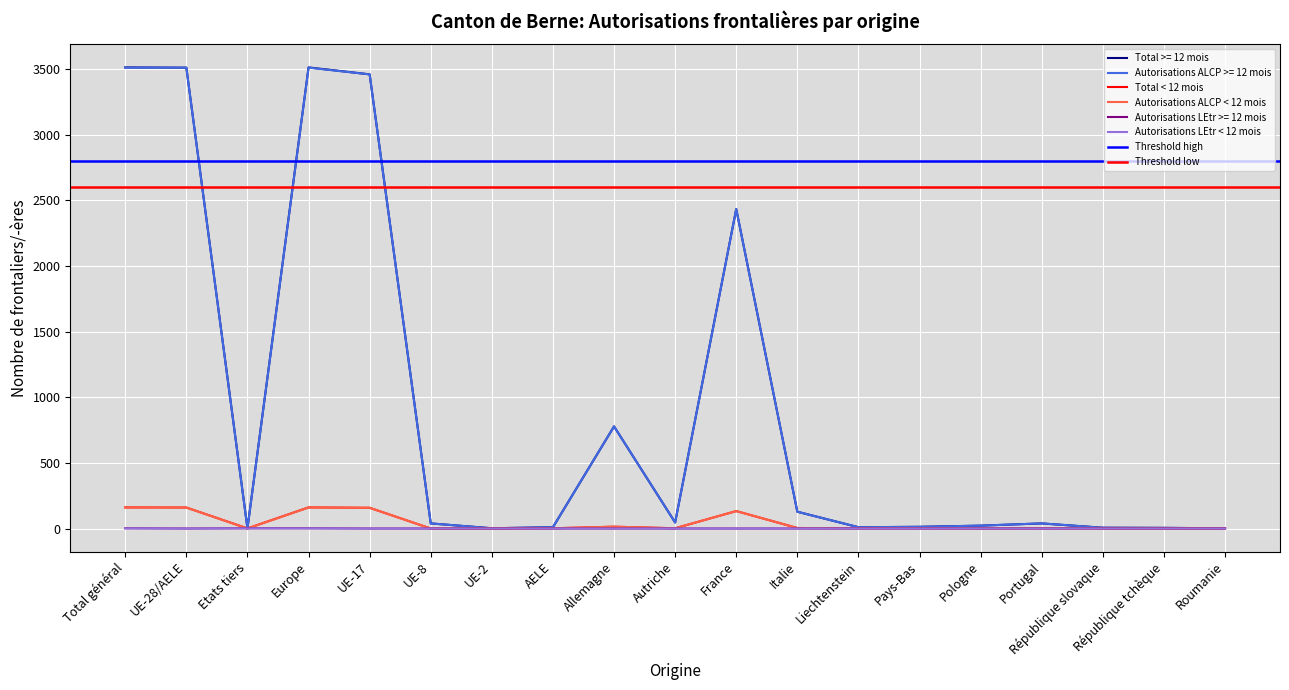

What is the label of the 3rd point from the left?

Etats tiers